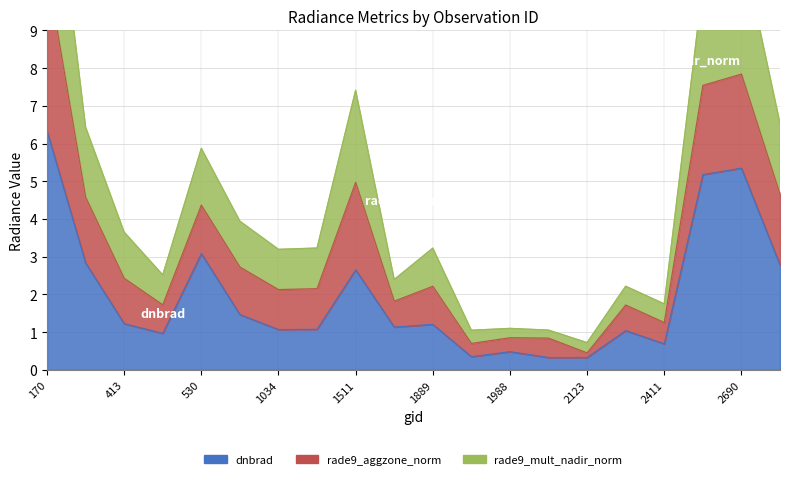

In rade9_mult_nadir_norm, how many points are lower than both neighbors (excluding endpoints)?

6